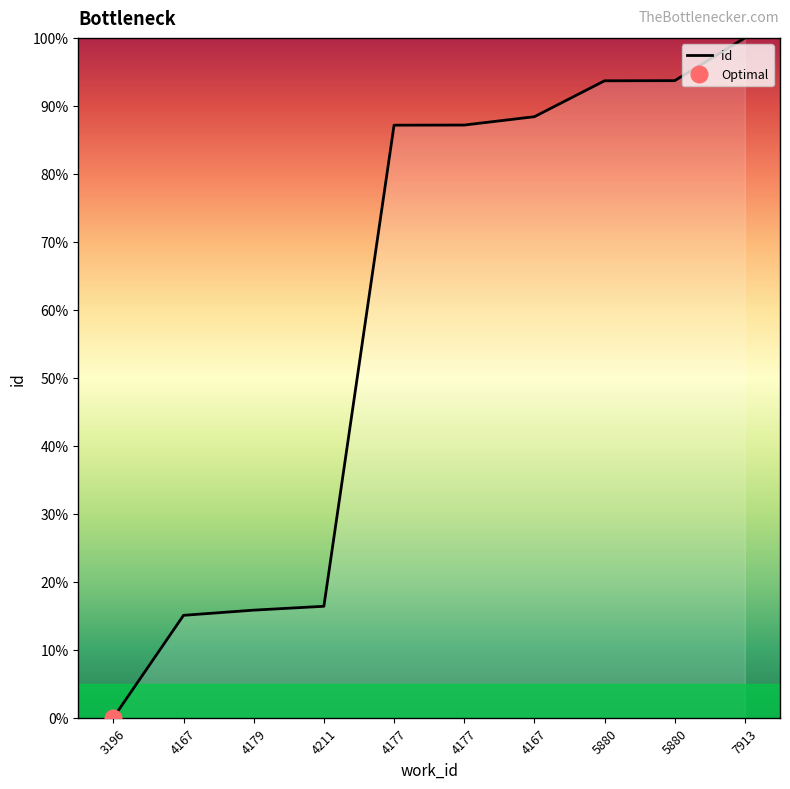

Reading left to right, extract all data points from this chart.

0.0	15.1	15.8	16.4	87.2	87.2	88.4	93.7	93.7	100.0